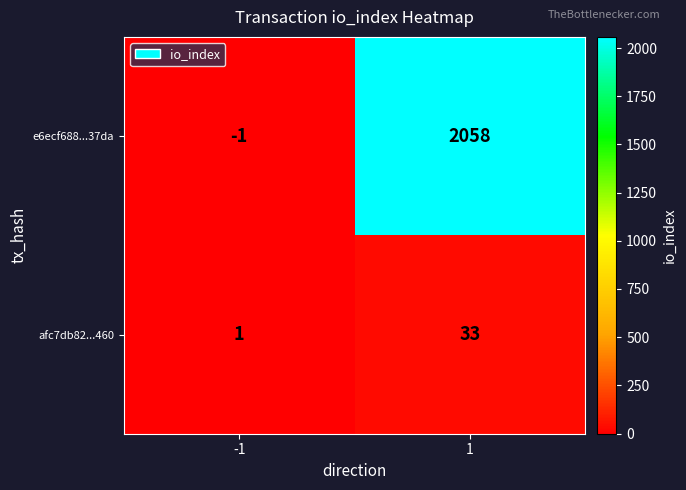

What is the greatest value displayed?

2058